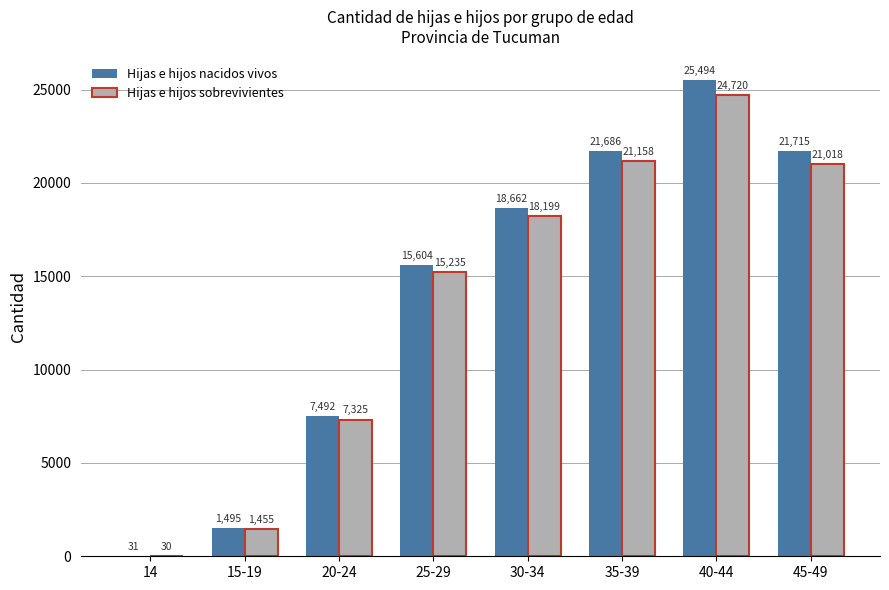

The value of Hijas e hijos nacidos vivos at 30-34 is 28316. True or false?

False